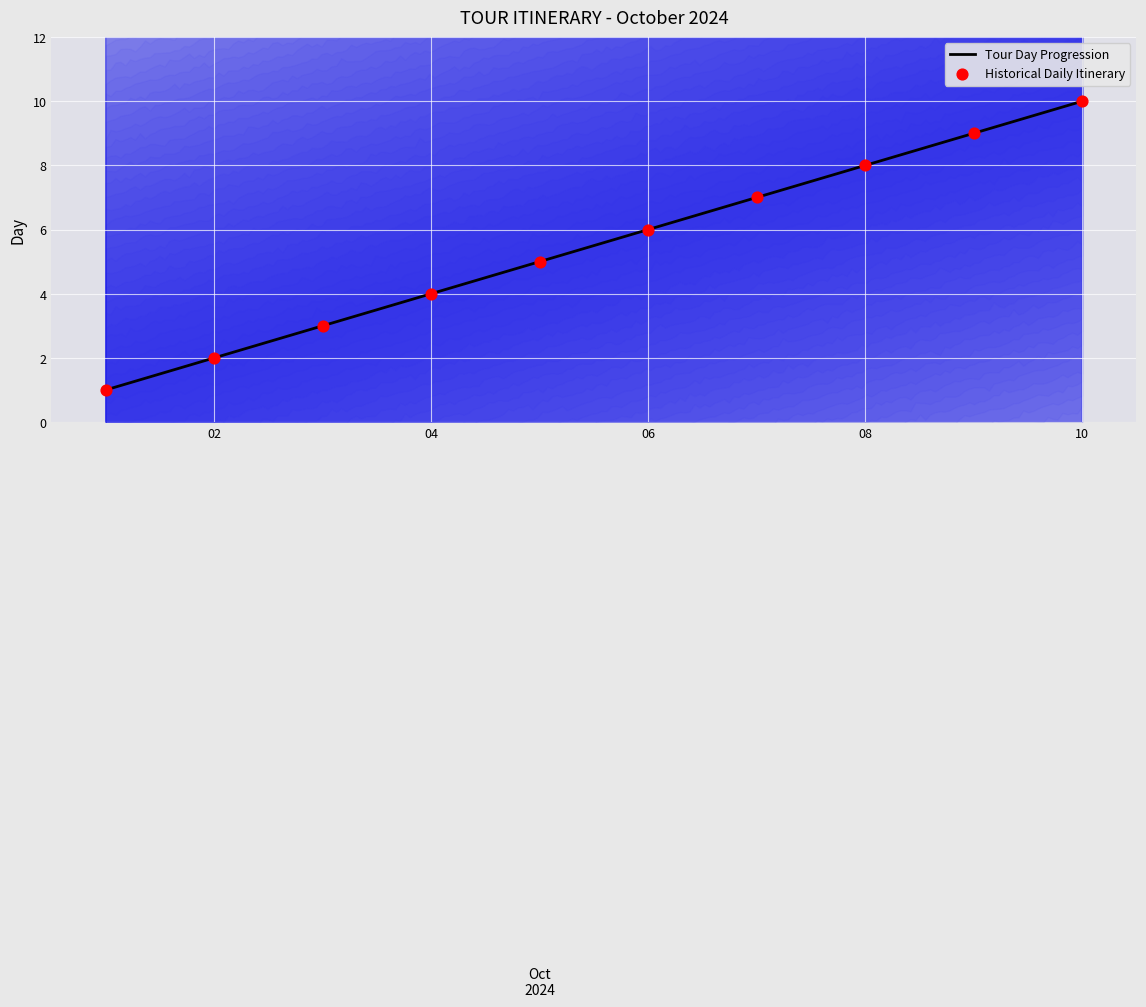

What are all the series names shown in the legend?

Tour Day Progression, Historical Daily Itinerary